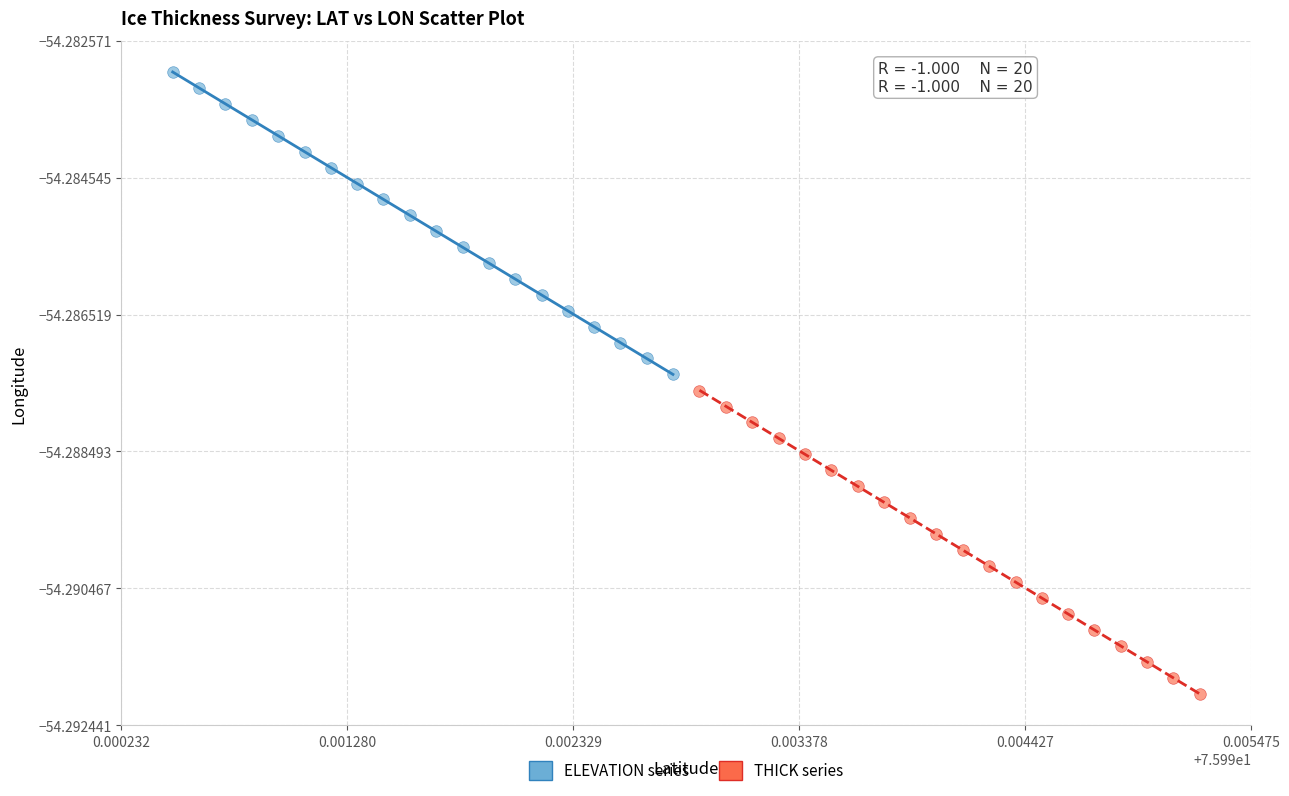

Which series reaches the maximum Y coordinate?

ELEVATION series